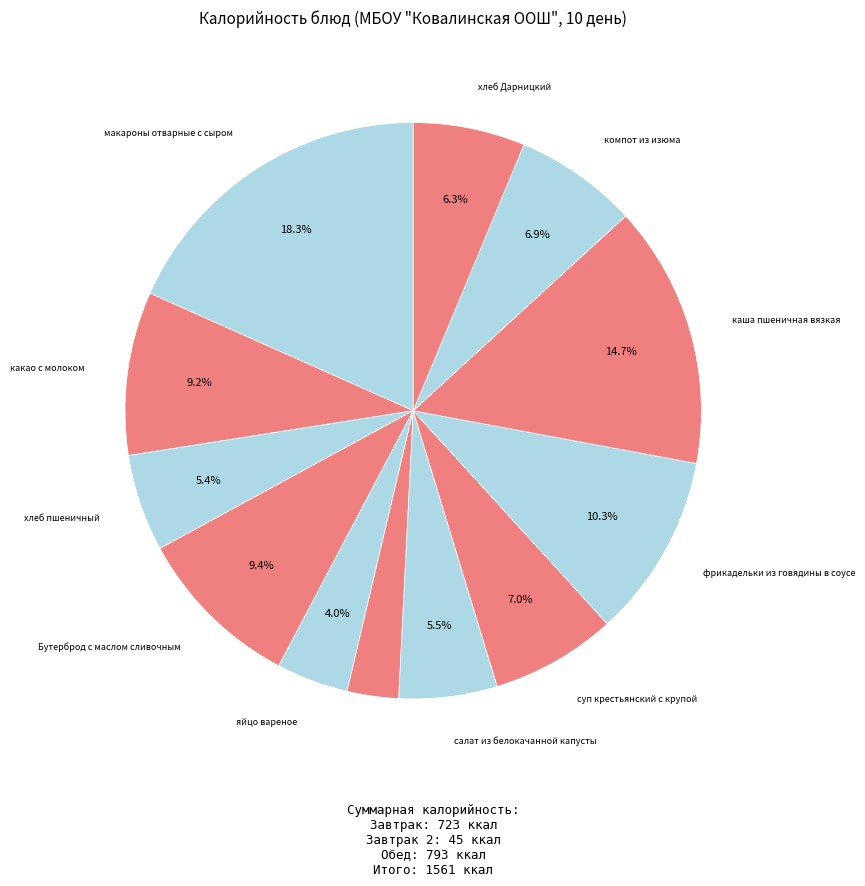

Count the number of slices in the pie.

12